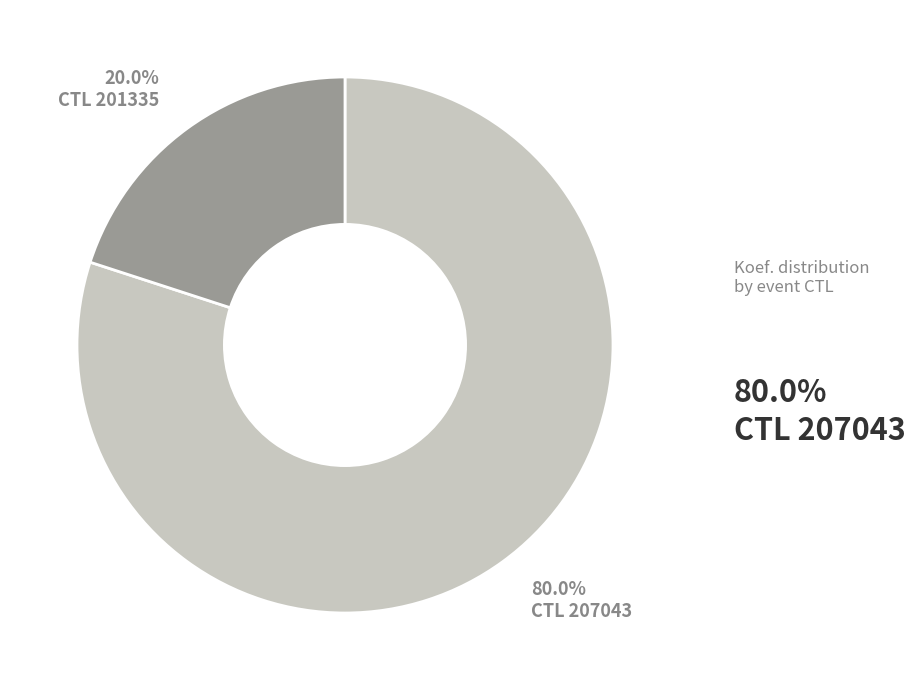

To the nearest percent, what is the average slice percentage?

50%